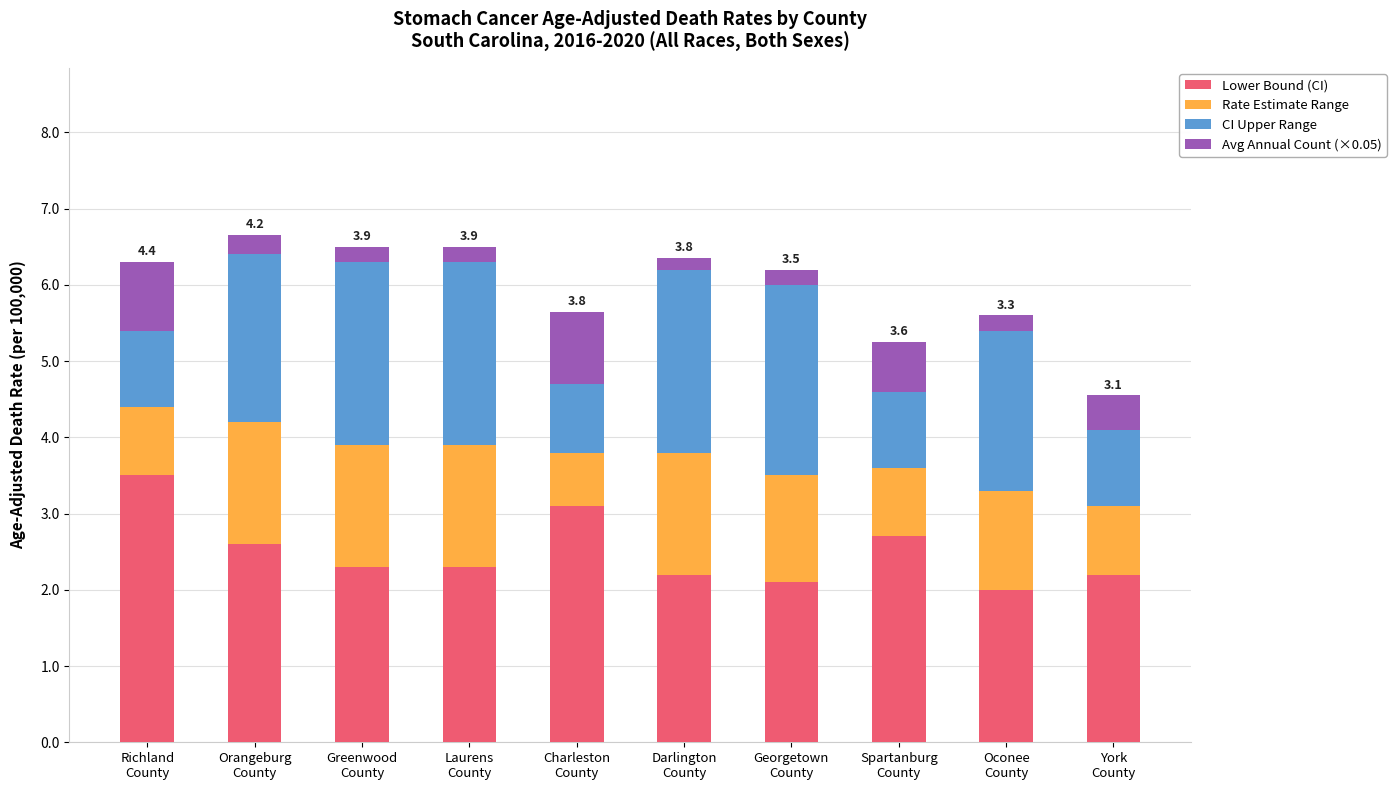

What is the minimum value for Lower Bound (CI)?

2.0